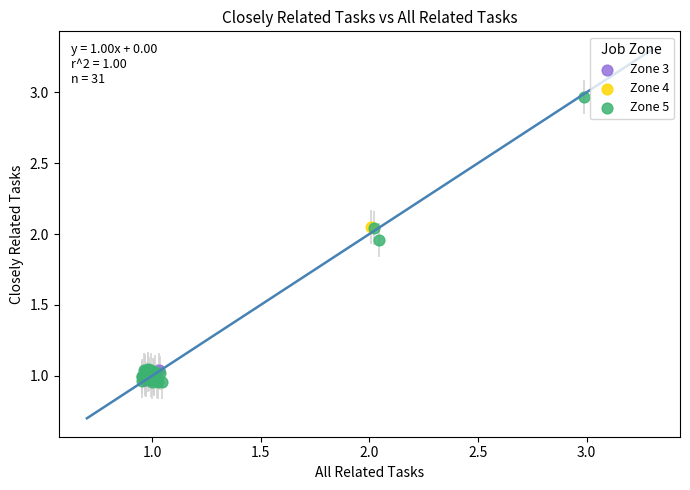

What are all the series names shown in the legend?

Zone 3, Zone 4, Zone 5